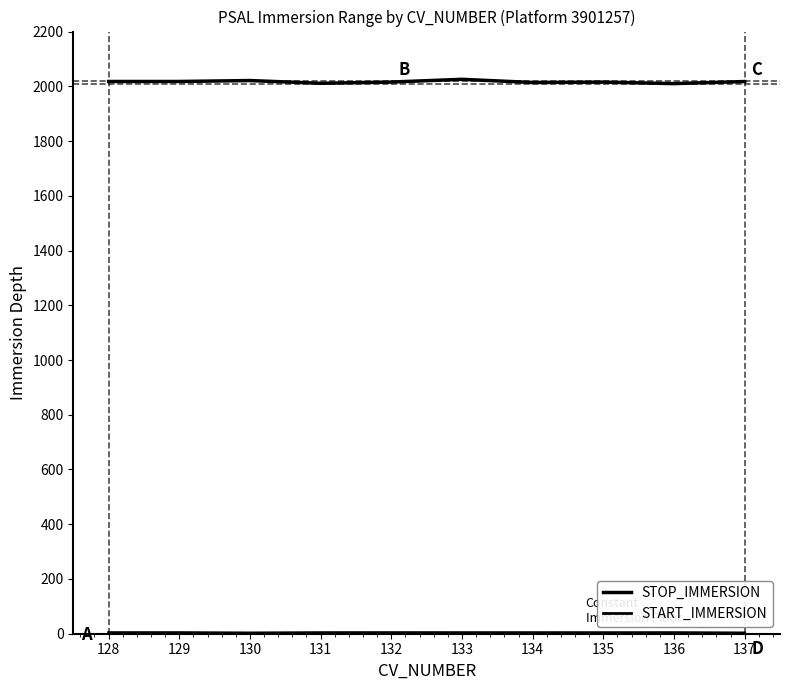

Does the chart display data point markers on the line(s)?

No